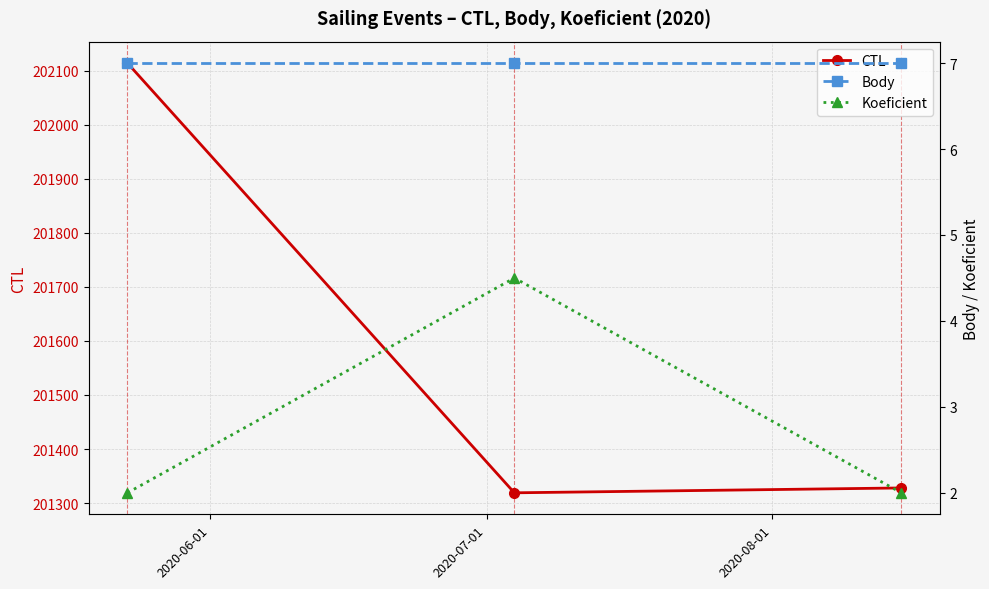

What is the value of the CTL point at the 3rd from the left?

201328